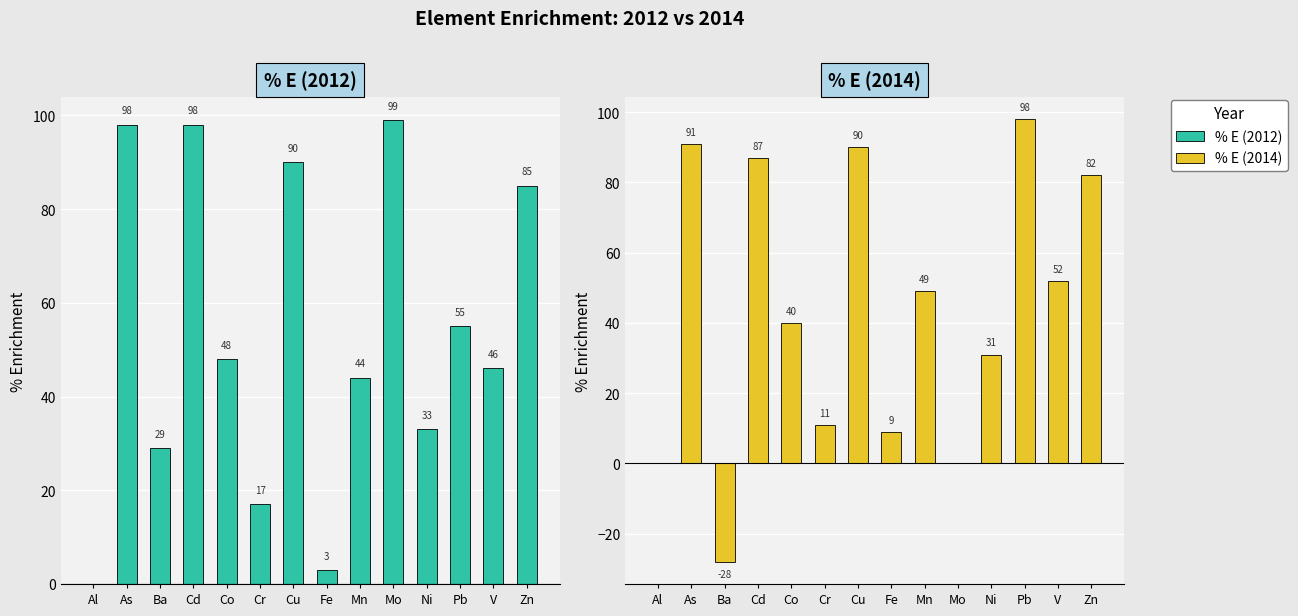

Which series has the largest total across all categories?

% E (2012)